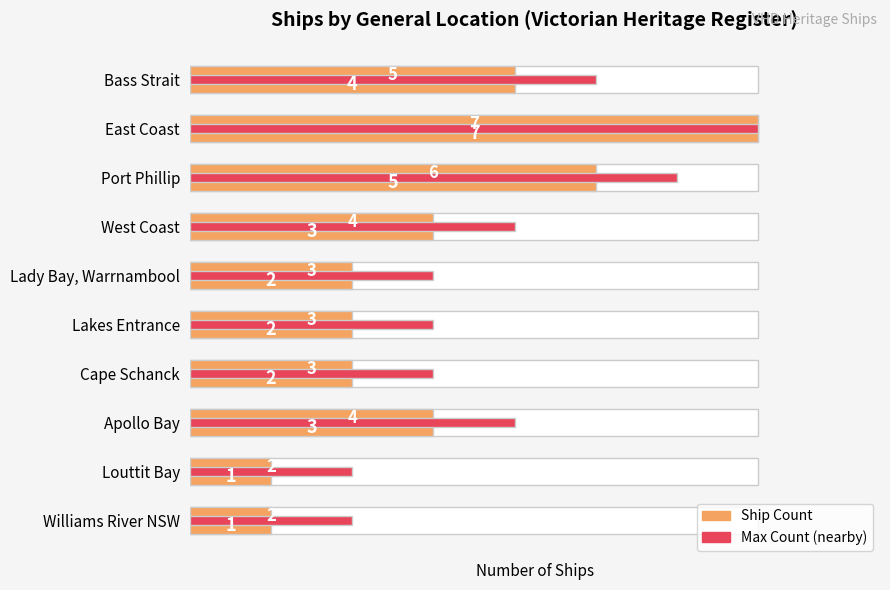

What is the highest value of the Count of Ships series?

7